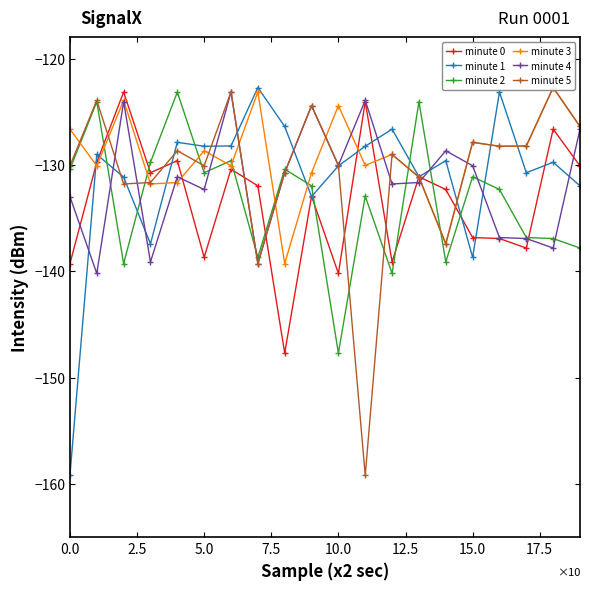

True or false: minute 1 has a value of -128.3 at 5.0.

True